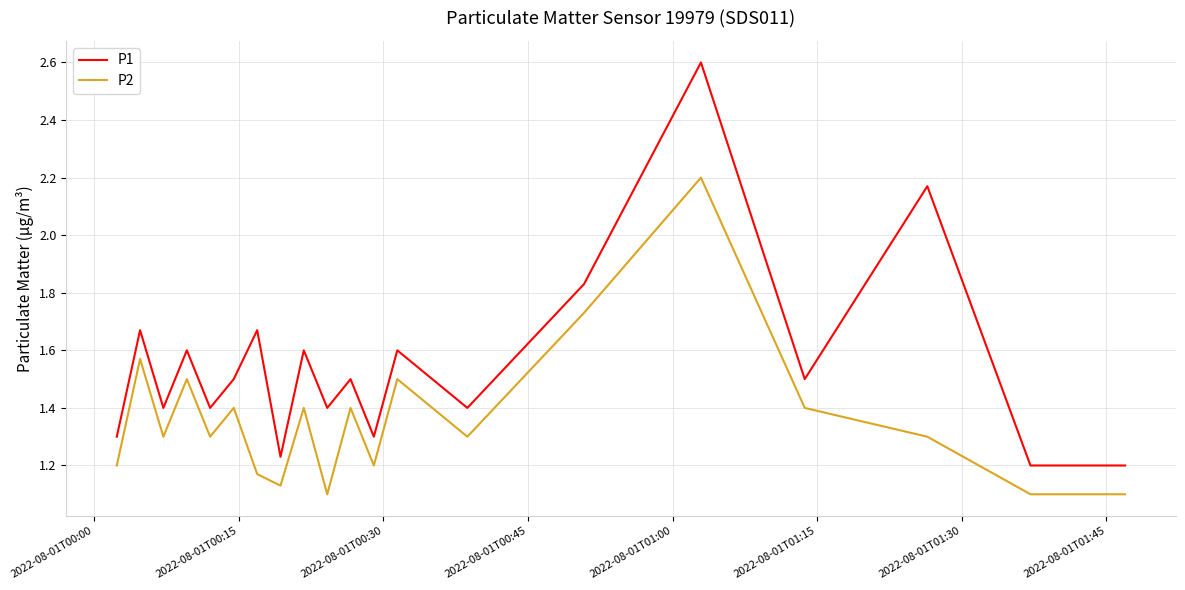

True or false: P2 and P1 cross at least once.

False